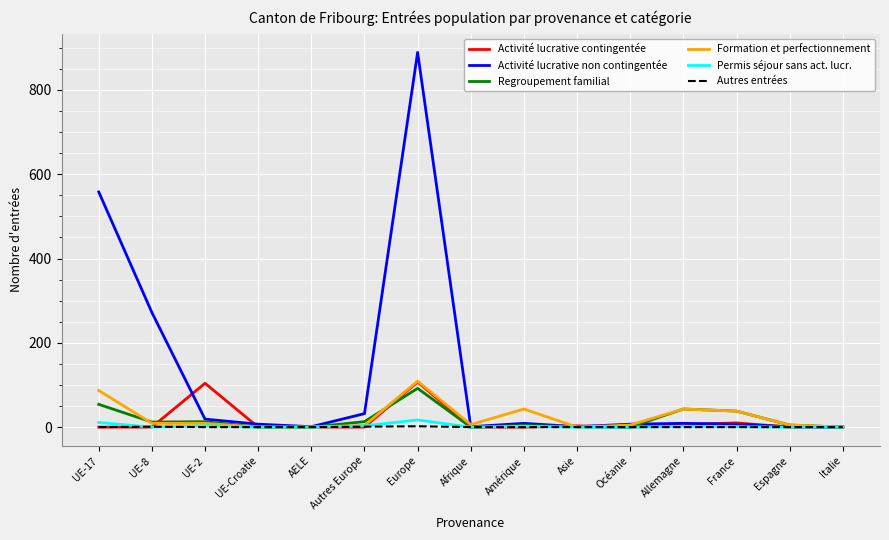

Which series has the widest spread of values?

Activité lucrative non contingentée